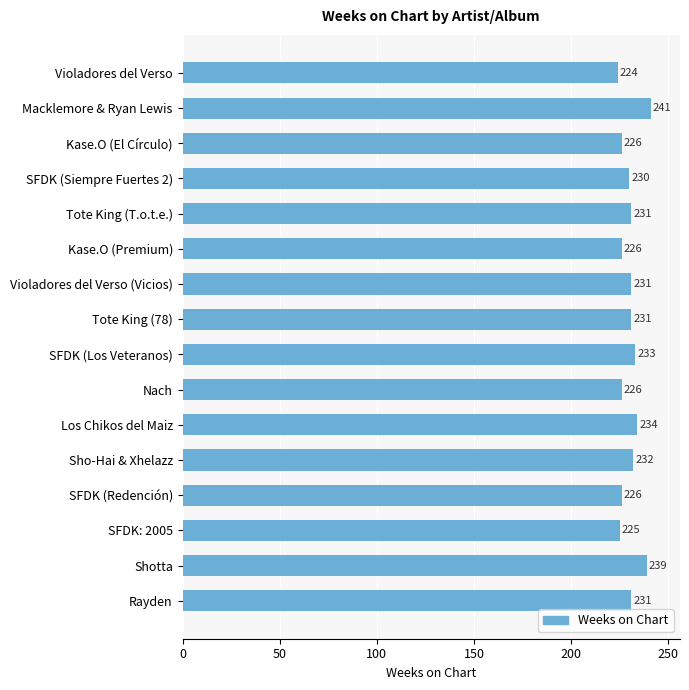

What is the sum of all values?

3686